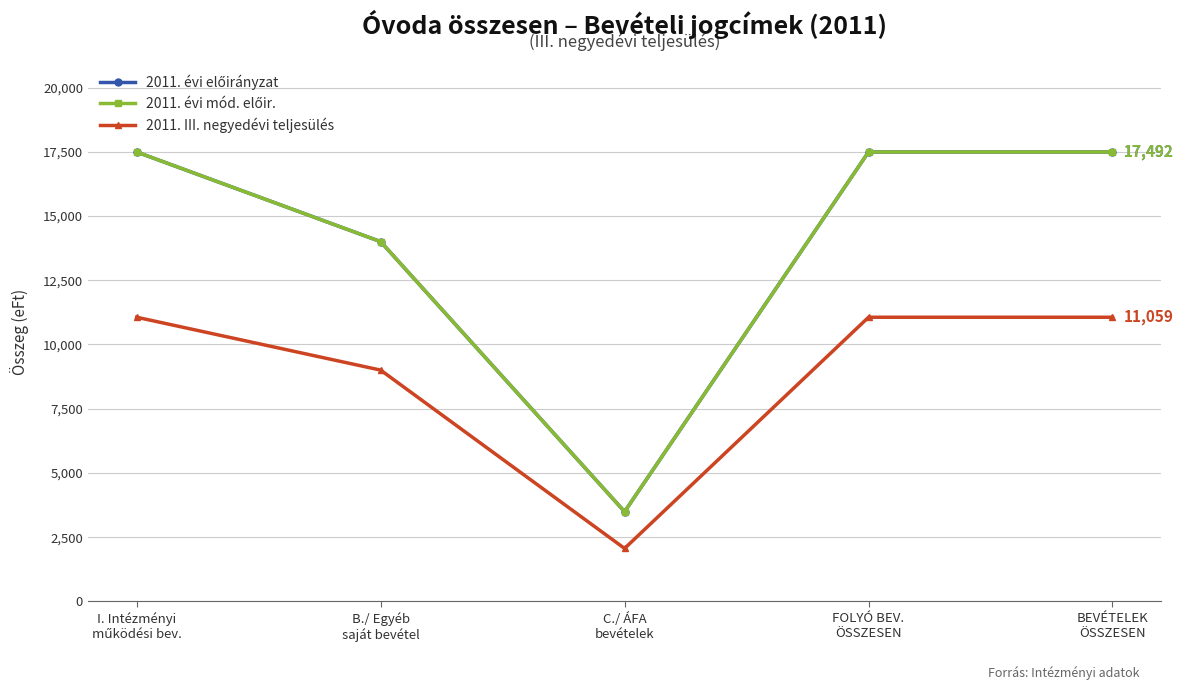

True or false: 2011. évi mód. előir. has more than 1 interior local peaks.

False